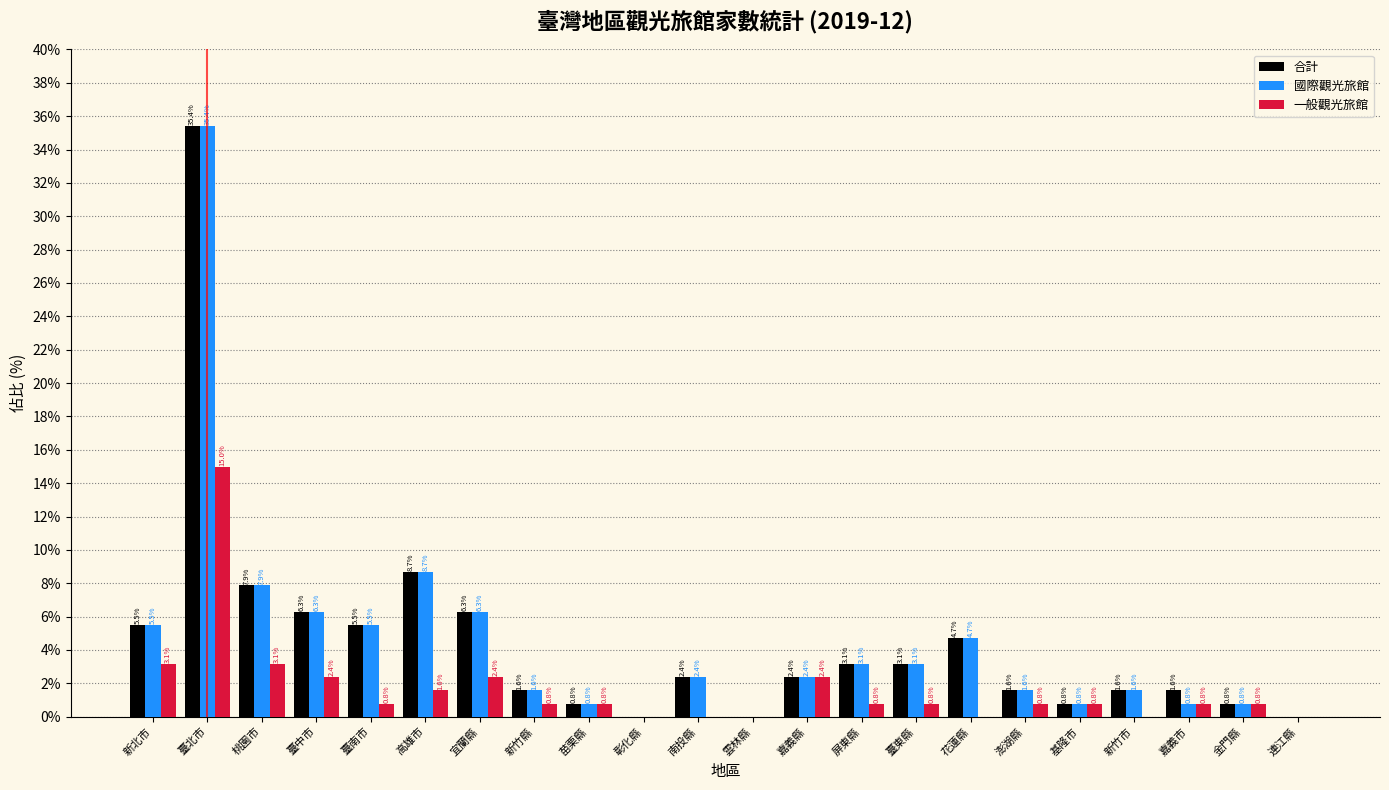

Reading left to right, what are all the values shown in this chart?

合計: 新北市=5.5	臺北市=35.4	桃園市=7.9	臺中市=6.3	臺南市=5.5	高雄市=8.7	宜蘭縣=6.3	新竹縣=1.6	苗栗縣=0.8	彰化縣=0.0	南投縣=2.4	雲林縣=0.0	嘉義縣=2.4	屏東縣=3.1	臺東縣=3.1	花蓮縣=4.7	澎湖縣=1.6	基隆市=0.8	新竹市=1.6	嘉義市=1.6	金門縣=0.8	連江縣=0.0
國際觀光旅館: 新北市=5.5	臺北市=35.4	桃園市=7.9	臺中市=6.3	臺南市=5.5	高雄市=8.7	宜蘭縣=6.3	新竹縣=1.6	苗栗縣=0.8	彰化縣=0.0	南投縣=2.4	雲林縣=0.0	嘉義縣=2.4	屏東縣=3.1	臺東縣=3.1	花蓮縣=4.7	澎湖縣=1.6	基隆市=0.8	新竹市=1.6	嘉義市=0.8	金門縣=0.8	連江縣=0.0
一般觀光旅館: 新北市=3.1	臺北市=15.0	桃園市=3.1	臺中市=2.4	臺南市=0.8	高雄市=1.6	宜蘭縣=2.4	新竹縣=0.8	苗栗縣=0.8	彰化縣=0.0	南投縣=0.0	雲林縣=0.0	嘉義縣=2.4	屏東縣=0.8	臺東縣=0.8	花蓮縣=0.0	澎湖縣=0.8	基隆市=0.8	新竹市=0.0	嘉義市=0.8	金門縣=0.8	連江縣=0.0